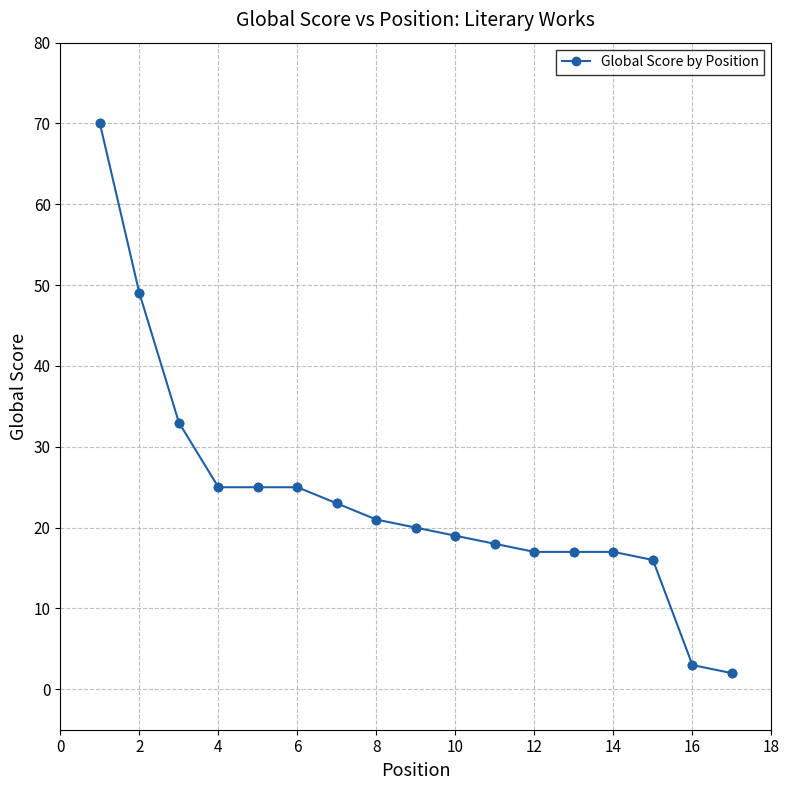

What is the value of the 12th point from the left?

17